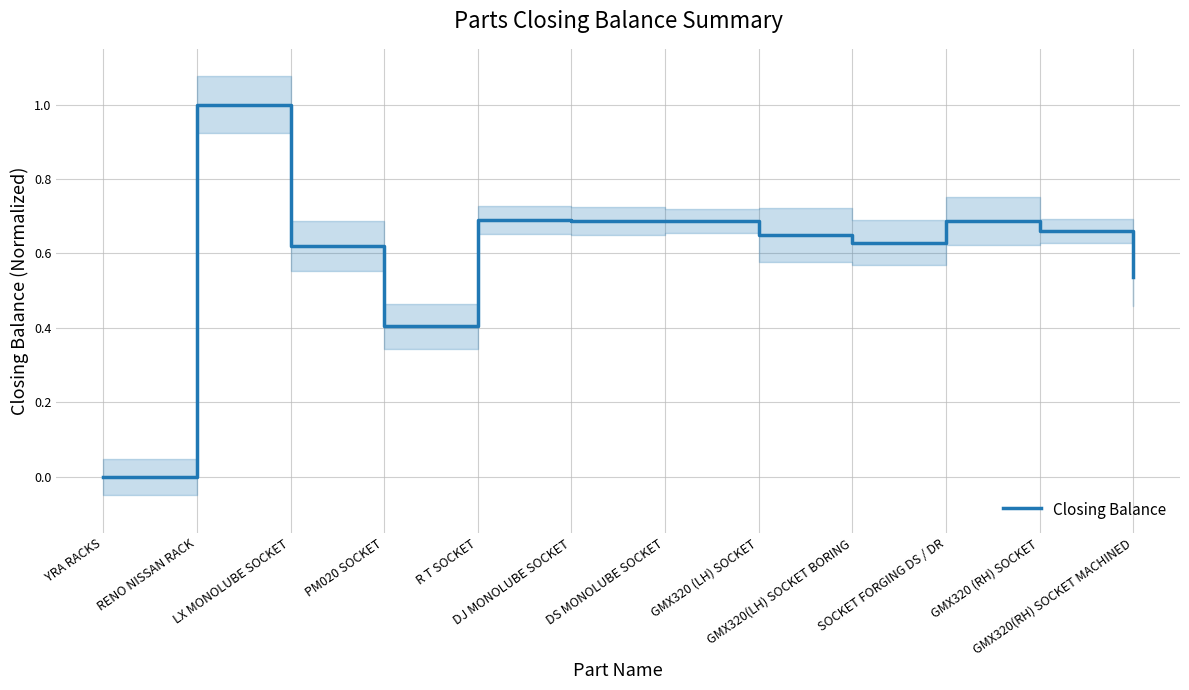

What is the change in value from YRA RACKS to GMX320 (LH) SOCKET?

+0.6